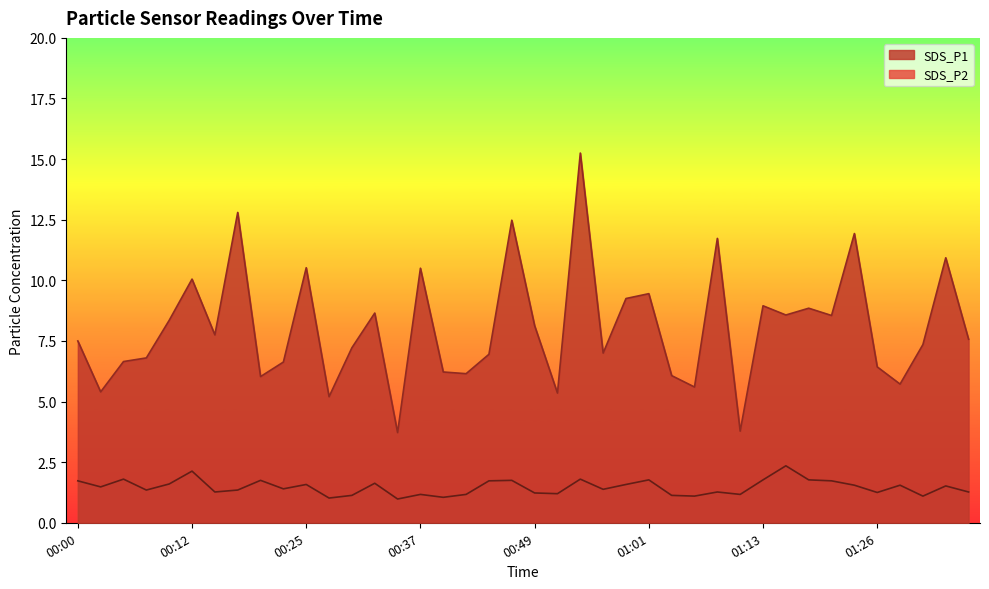

What is the total value across all series at 00:25?

12.1